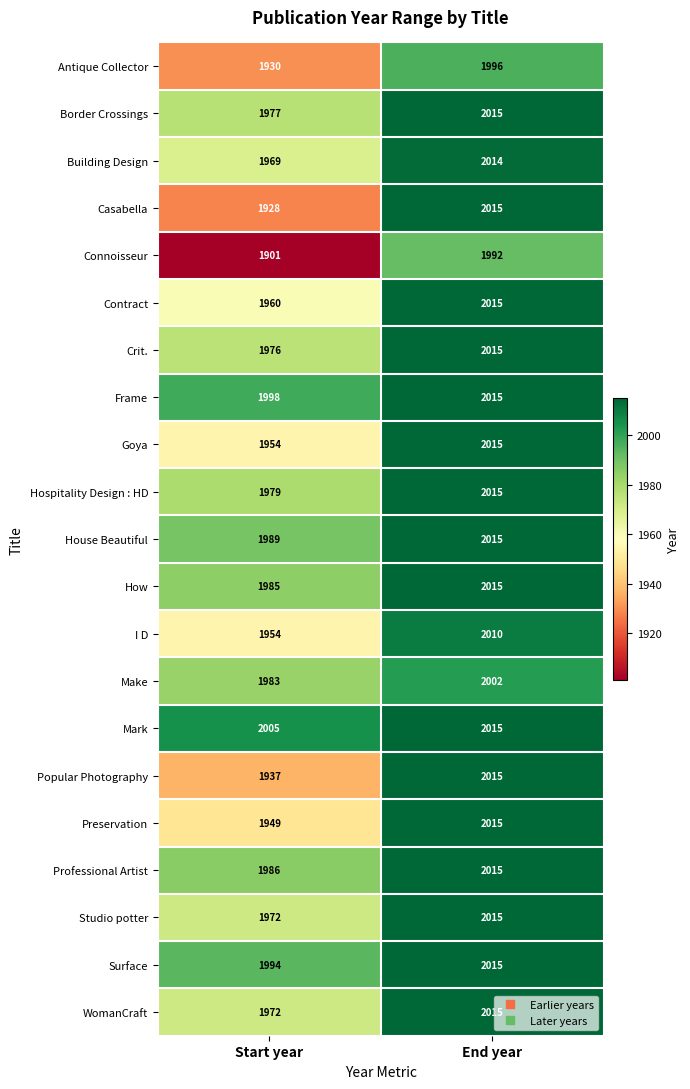

What is the total value across all series at End year?

42254